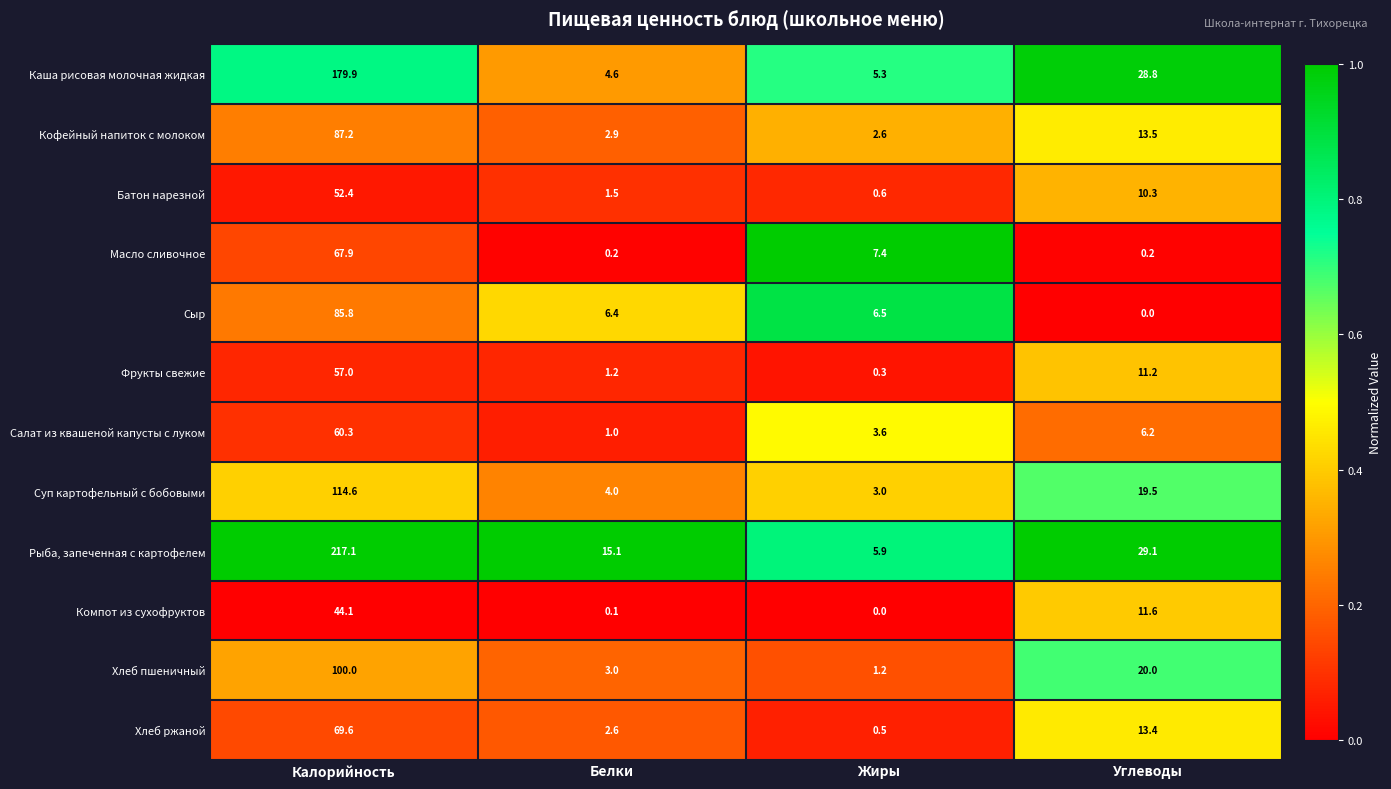

Where does the Компот из сухофруктов series first go above 11?

Калорийность